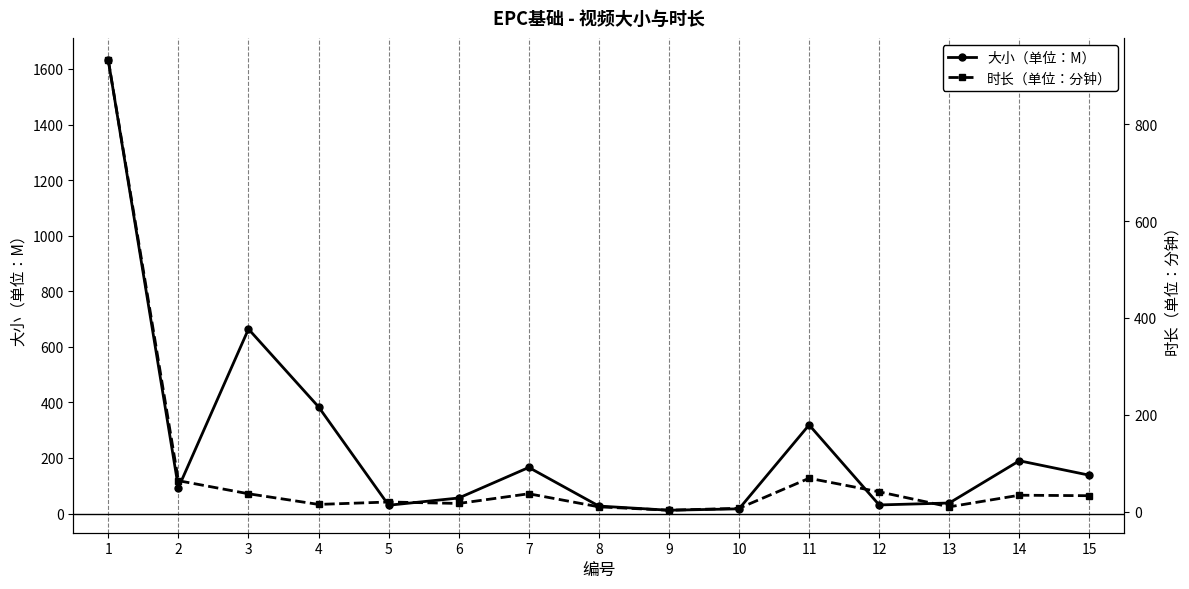

Which category has the highest value in the 大小（单位：M） series?

1